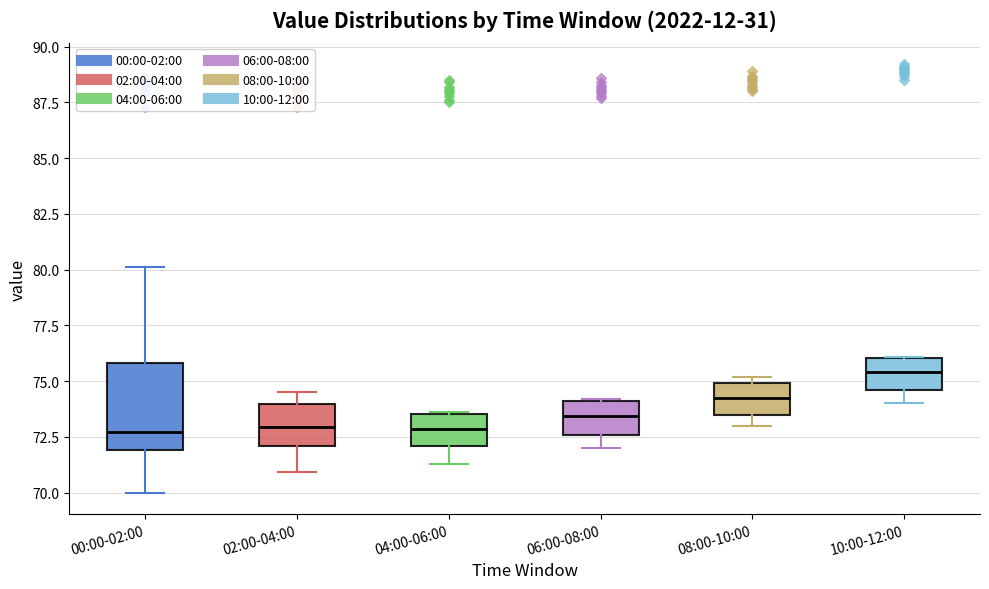

Reading left to right, read every box against the y-axis: the position of its median line, the range the box covers, and the ends of its whiskers. The values are not printed on the chart, so give them approximately, as read against the axis.

00:00-02:00: median 72.5, box 72.0 to 76.0, whiskers 70.0 to 80.0
02:00-04:00: median 73.0, box 72.0 to 74.0, whiskers 71.0 to 74.5
04:00-06:00: median 73.0, box 72.0 to 73.5, whiskers 71.5 to 73.5
06:00-08:00: median 73.5, box 72.5 to 74.0, whiskers 72.0 to 74.0
08:00-10:00: median 74.5, box 73.5 to 75.0, whiskers 73.0 to 75.0 (just above the box's upper edge)
10:00-12:00: median 75.5, box 74.5 to 76.0, whiskers 74.0 to 76.0